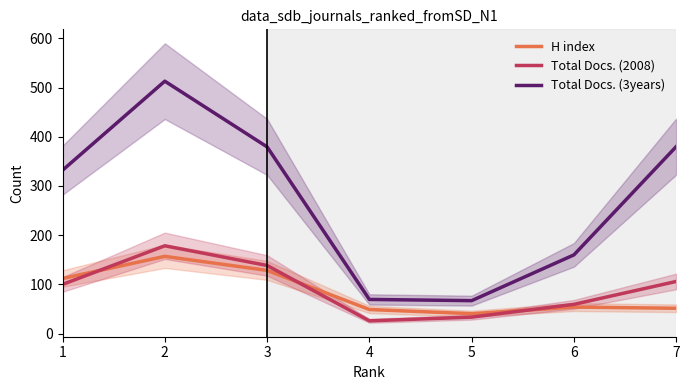

How many interior local valleys does the Total Docs. (2008) series have?

1